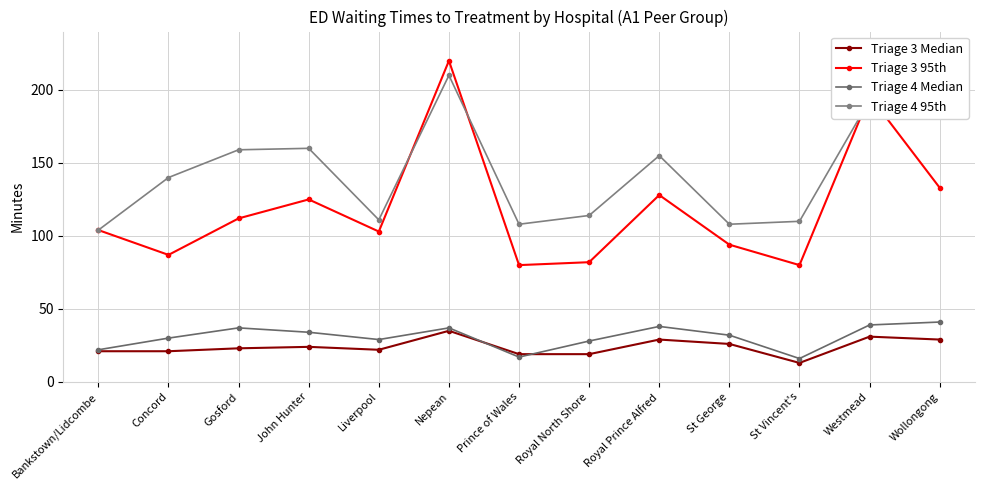

After their last crossing, which series has the higher values: Triage 3 95th or Triage 4 95th?

Triage 4 95th